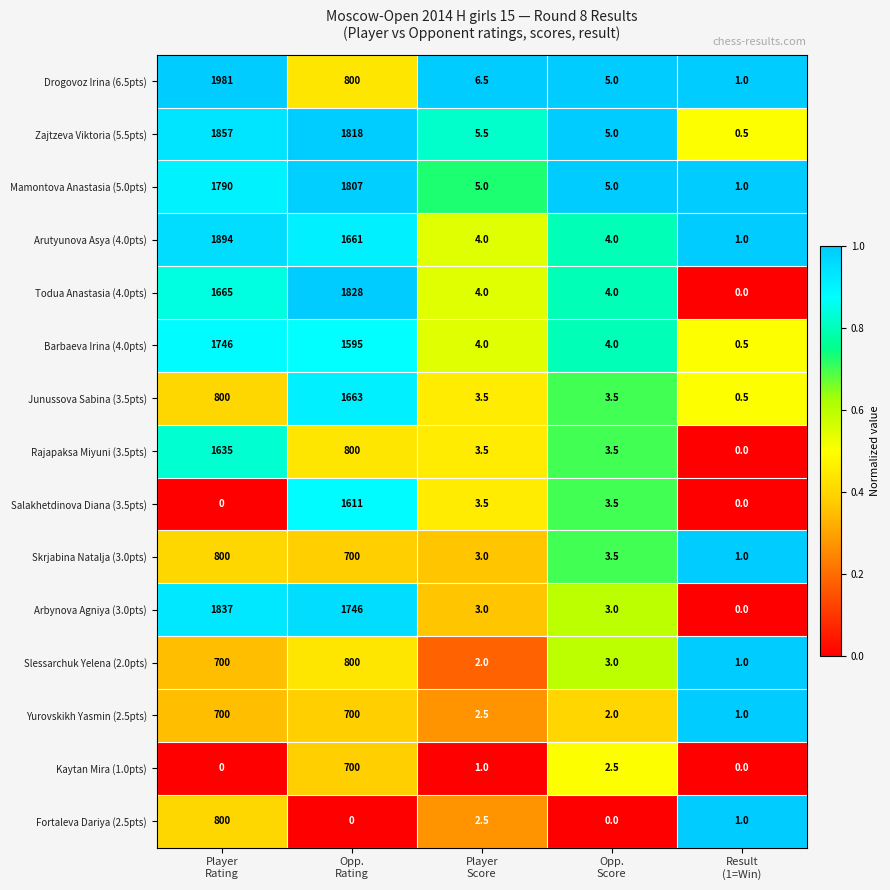

Which series has the largest range (max minus min)?

Drogovoz Irina (6.5pts)